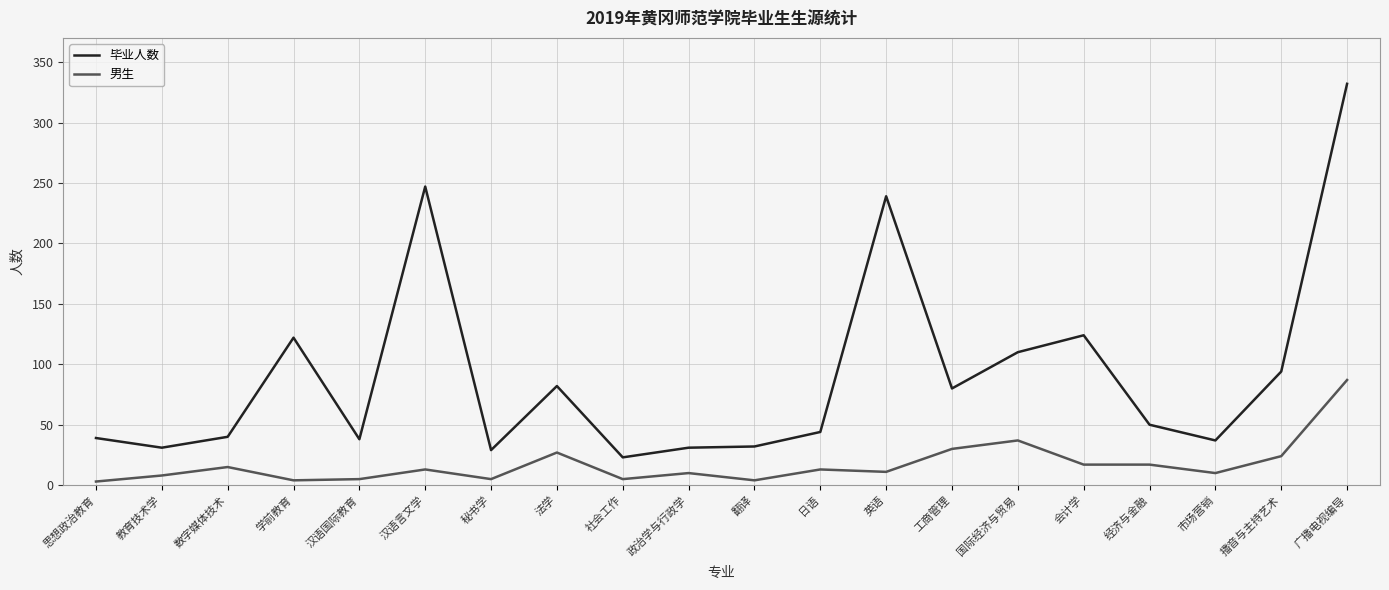

What position from the left is 市场营销?

18